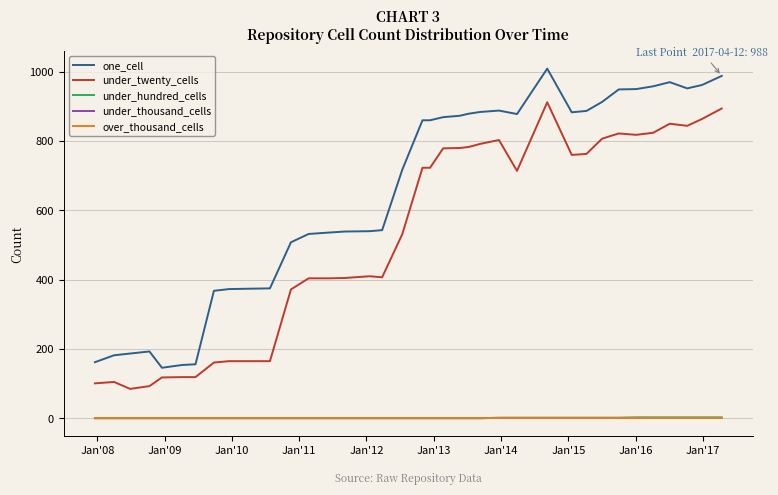

Does the chart display data point markers on the line(s)?

No